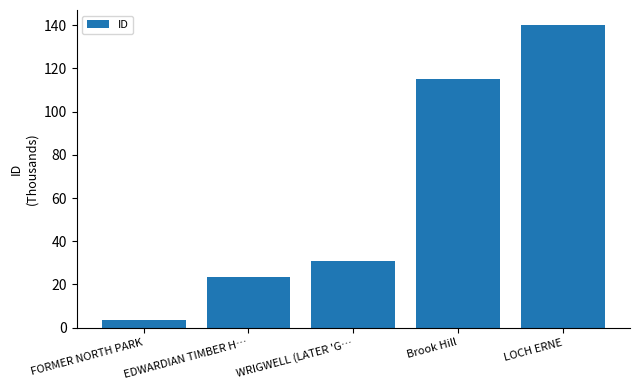

What is the value of the 1st bar from the left?

3447